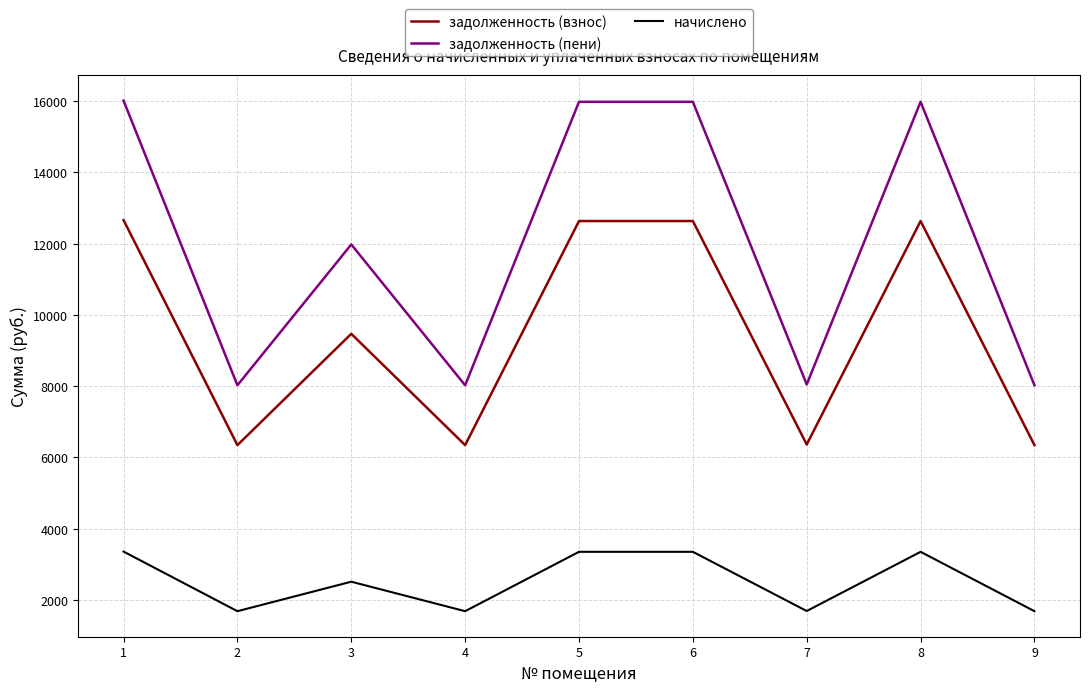

The value of задолженность (взнос) at 3 is 2622.8. True or false?

False